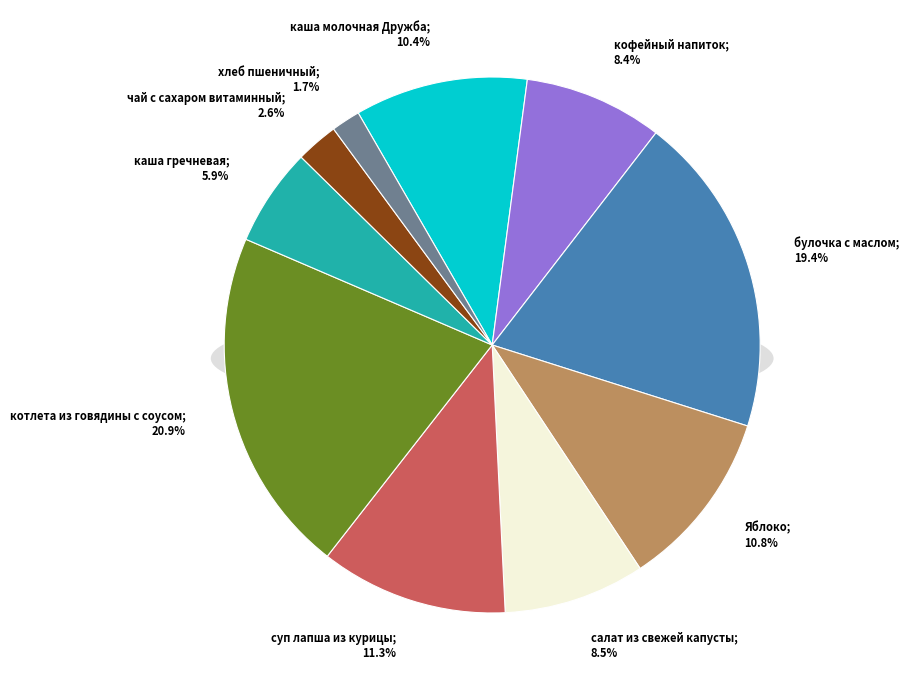

Count the number of slices in the pie.

10